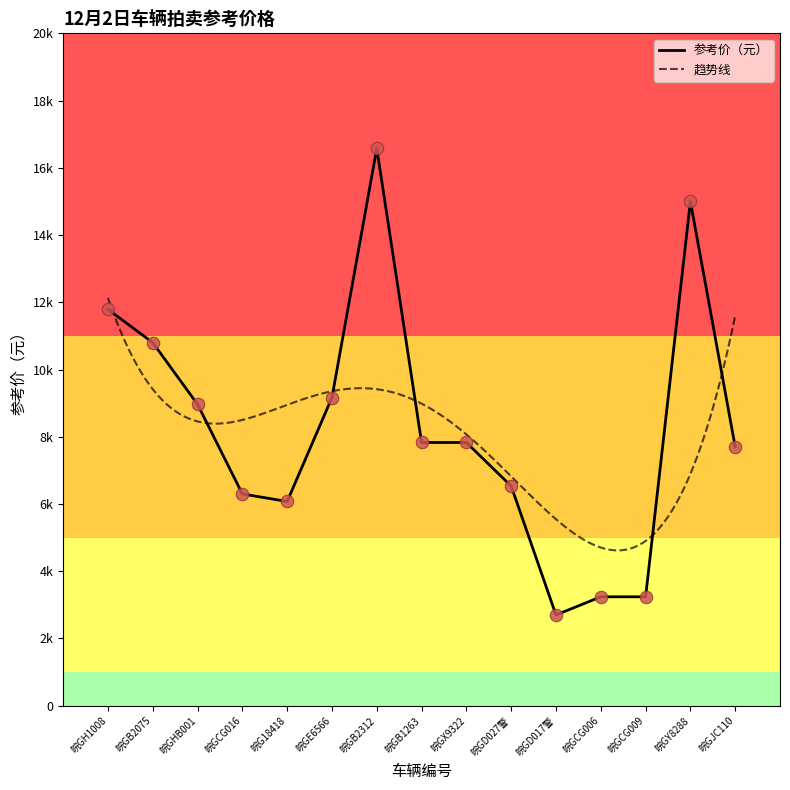

What is the ratio of the value at 皖GX9322 to the value at 皖GY8288?

0.5